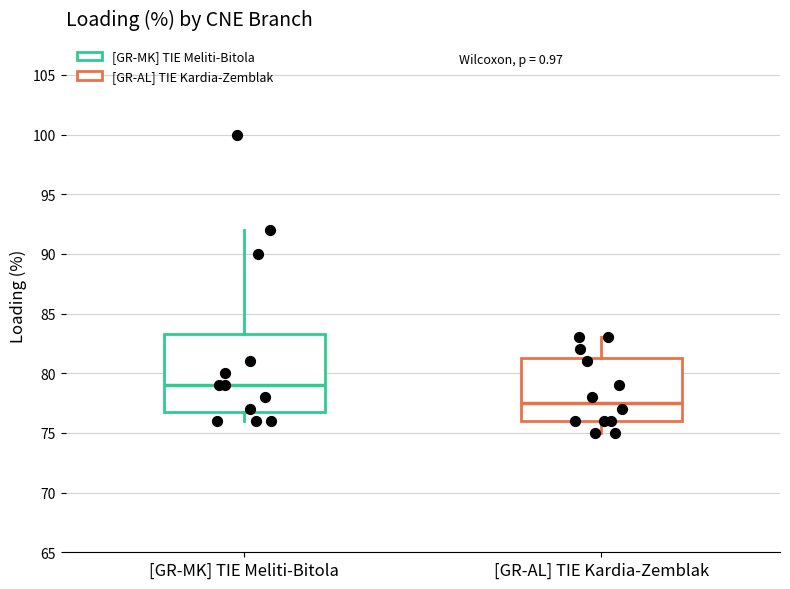

Reading left to right, read every box against the y-axis: the position of its median line, the range the box covers, and the ends of its whiskers. The values are not printed on the chart, so give them approximately, as read against the axis.

[GR-MK] TIE Meliti-Bitola: median 79.0, box 77.0 to 83.5, whiskers 76.0 to 92.0
[GR-AL] TIE Kardia-Zemblak: median 77.5, box 76.0 to 81.5, whiskers 75.0 to 83.0